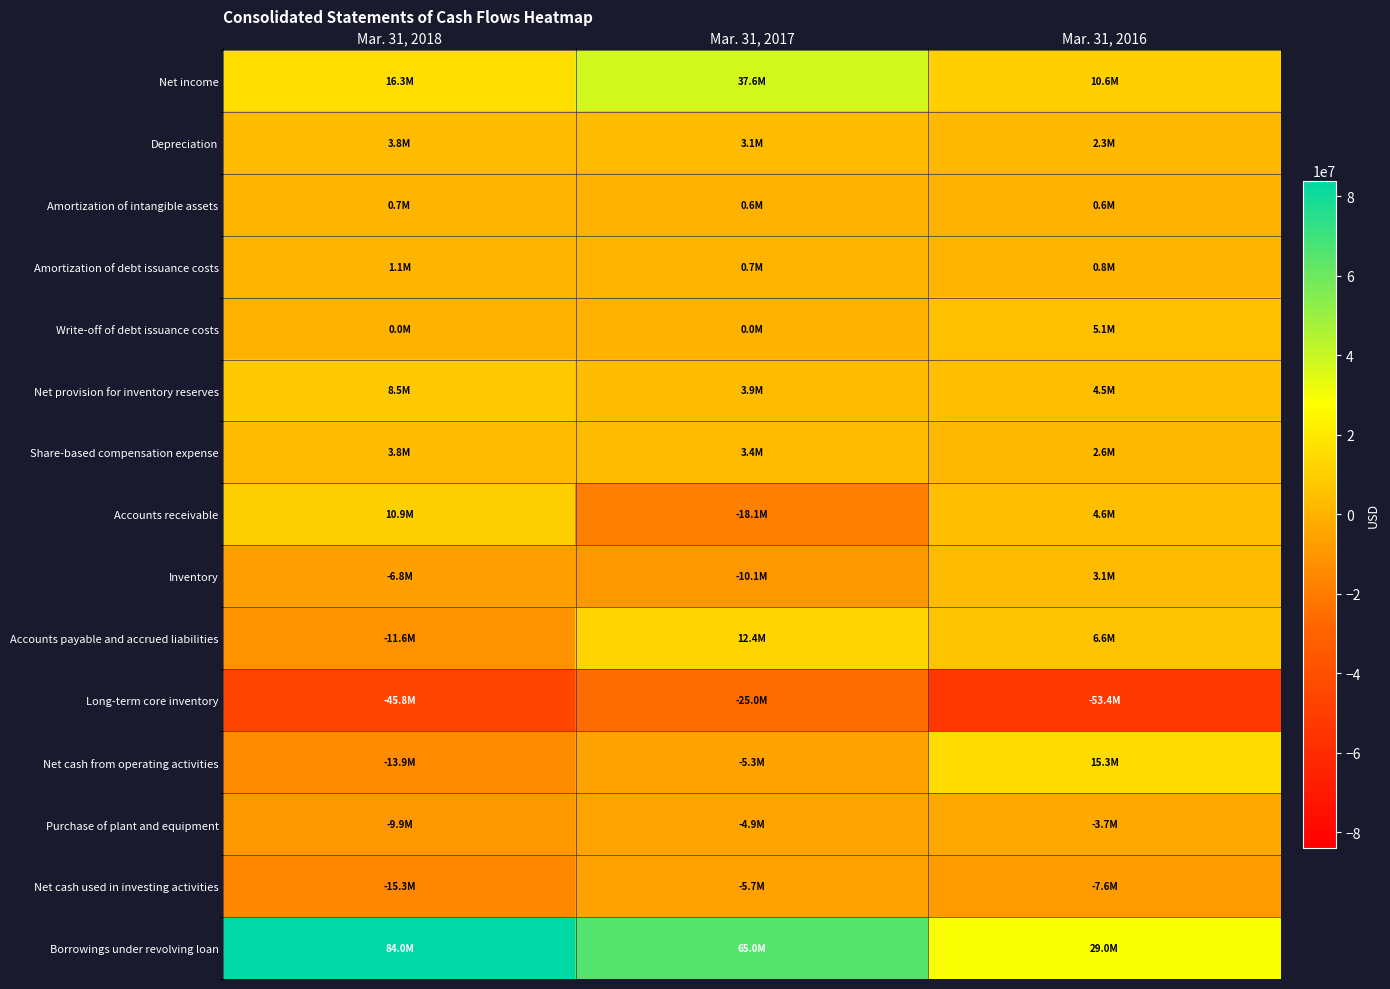

Which series has the widest spread of values?

Borrowings under revolving loan